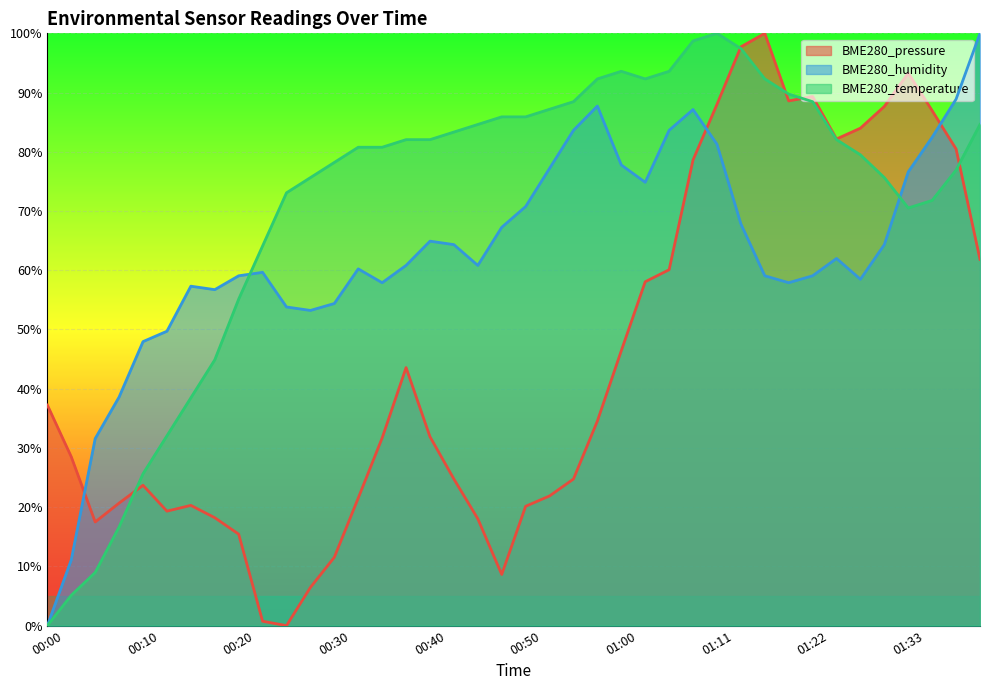

How many data points in BME280_humidity are less than 60?

18